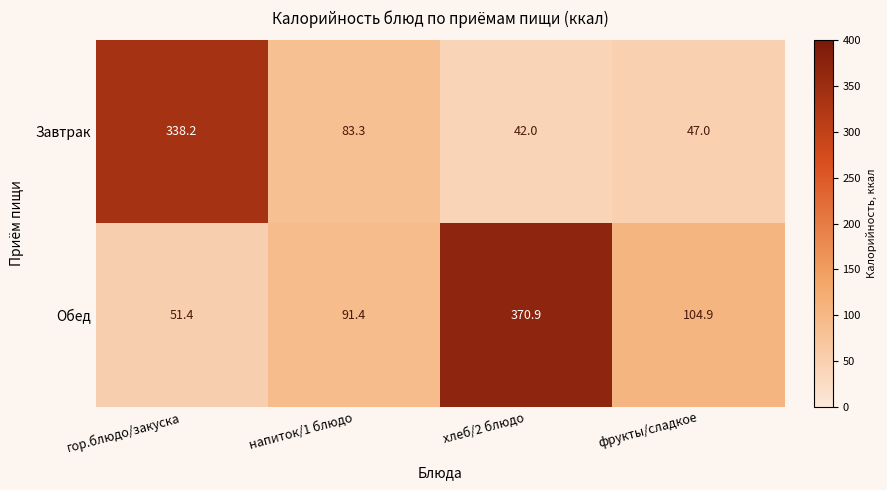

At how many categories does at least one series exceed 58?

4